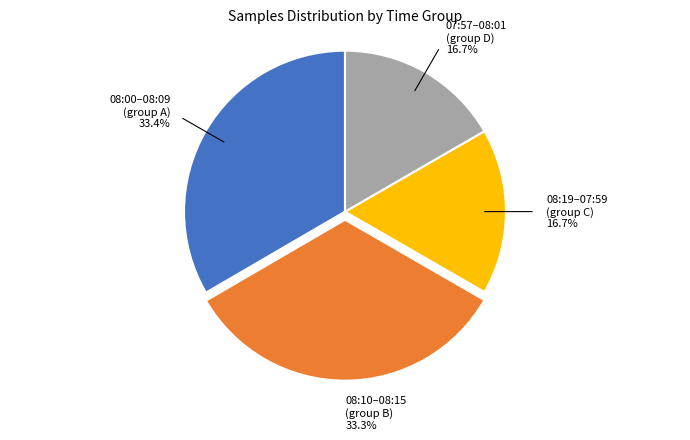

Is there any slice that represents more than half of the pie?

No